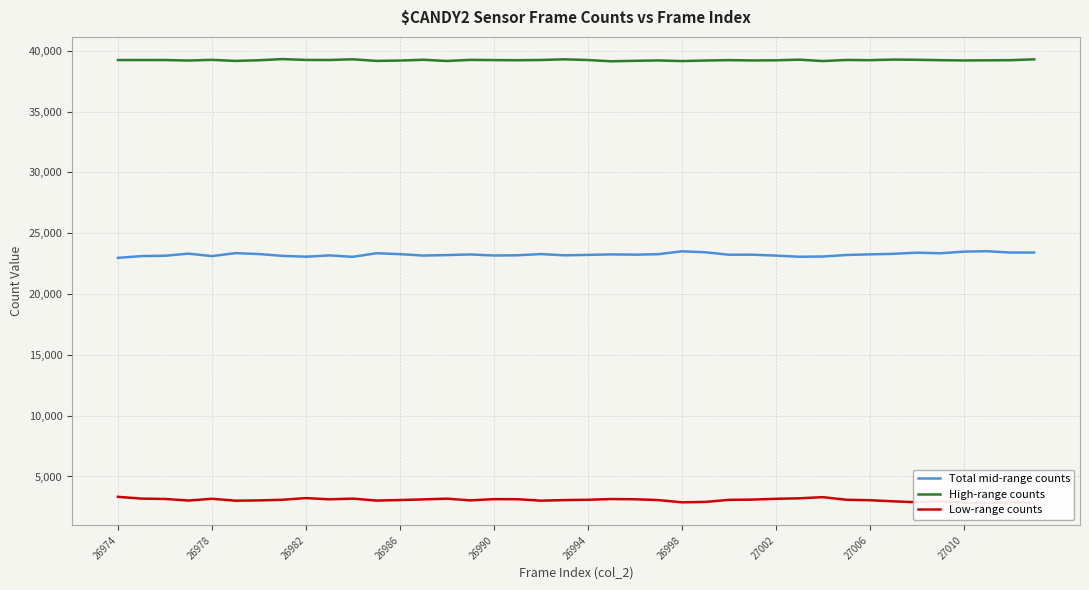

The High-range counts series shows 39193 at 26986. True or false?

True